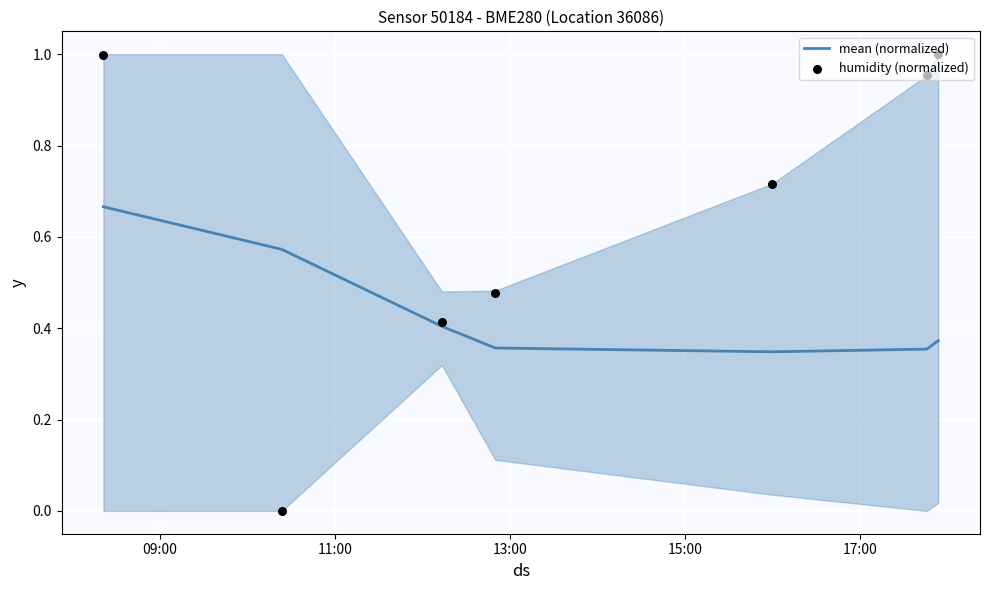

What are all the series names shown in the legend?

mean (normalized), humidity (normalized)